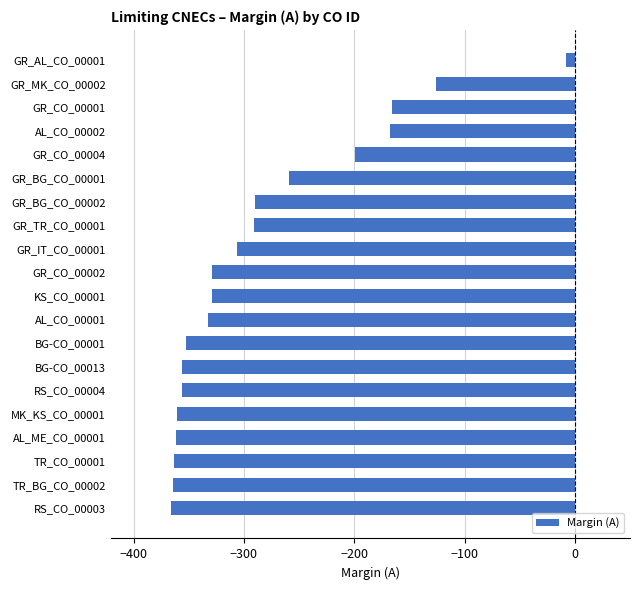

What value does the data have at KS_CO_00001, to the nearest 5?

-330